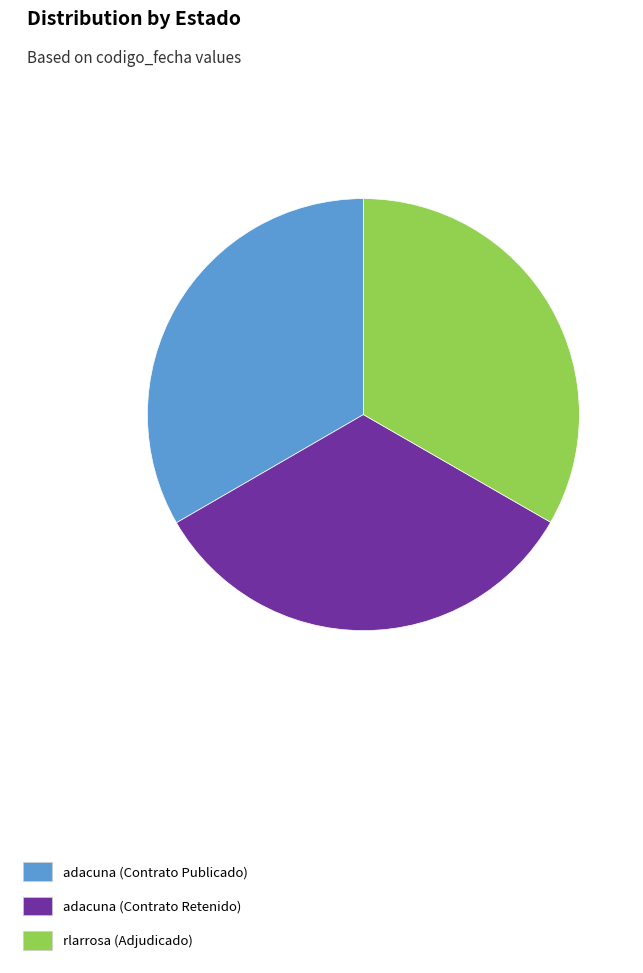

Approximately how many times larger is the value at adacuna (Contrato Publicado) compared to rlarrosa (Adjudicado)?

1.0